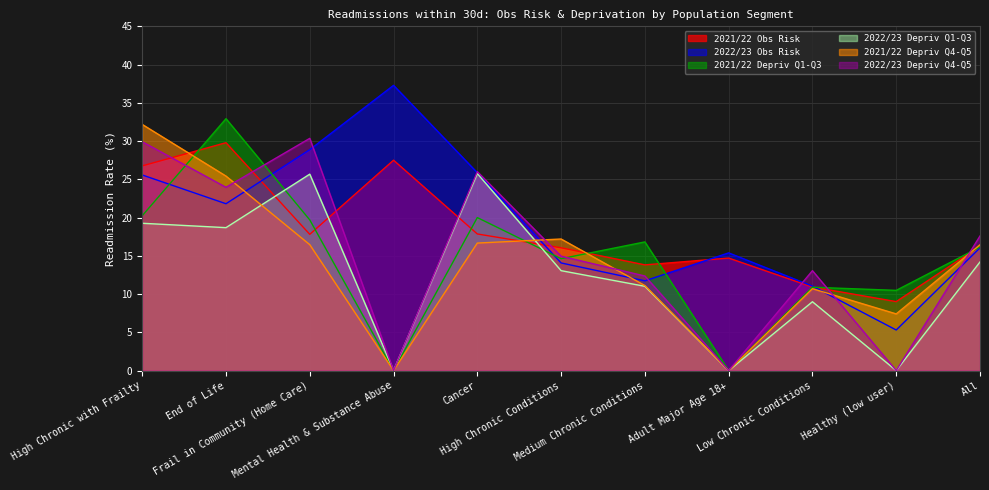

Where is 2022/23 Obs Risk nearest to the value 21?

End of Life